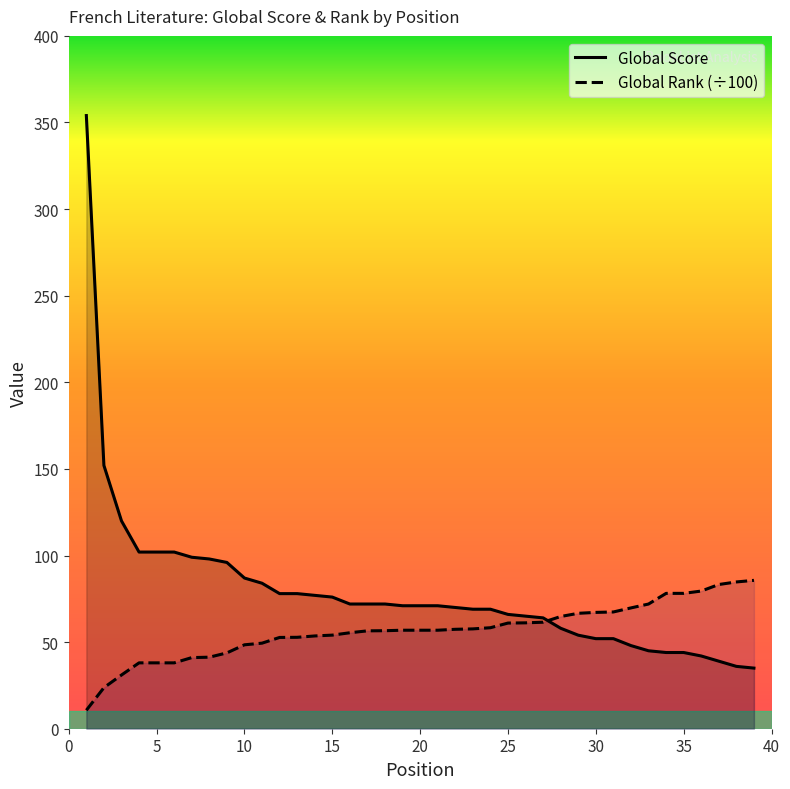

What is the greatest value displayed?

354.0